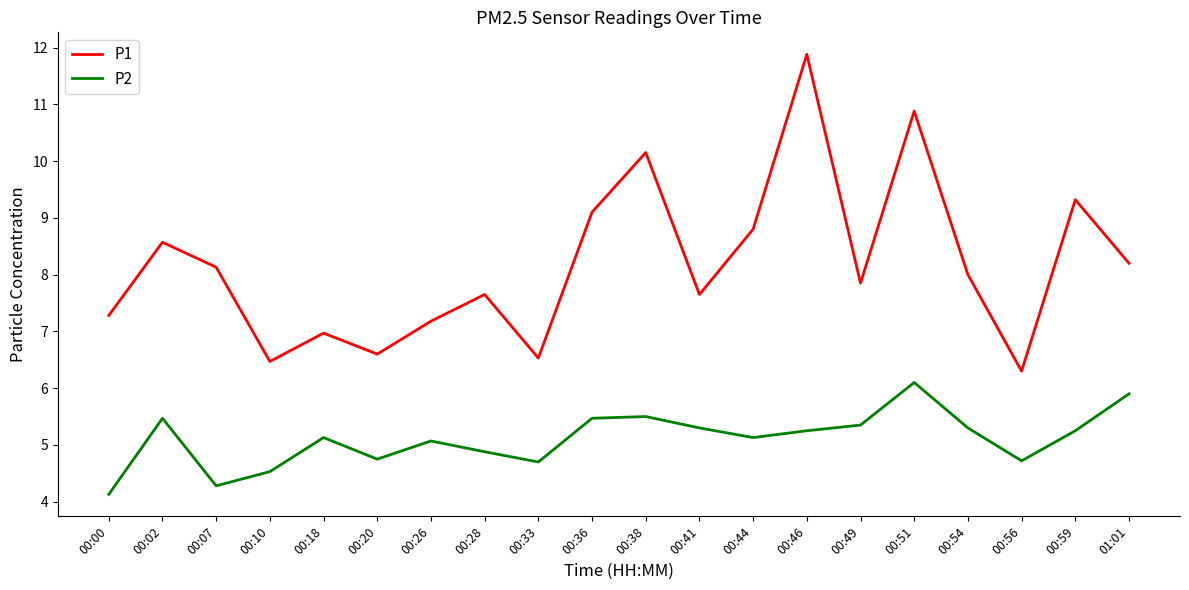

True or false: P2 and P1 cross at least once.

False